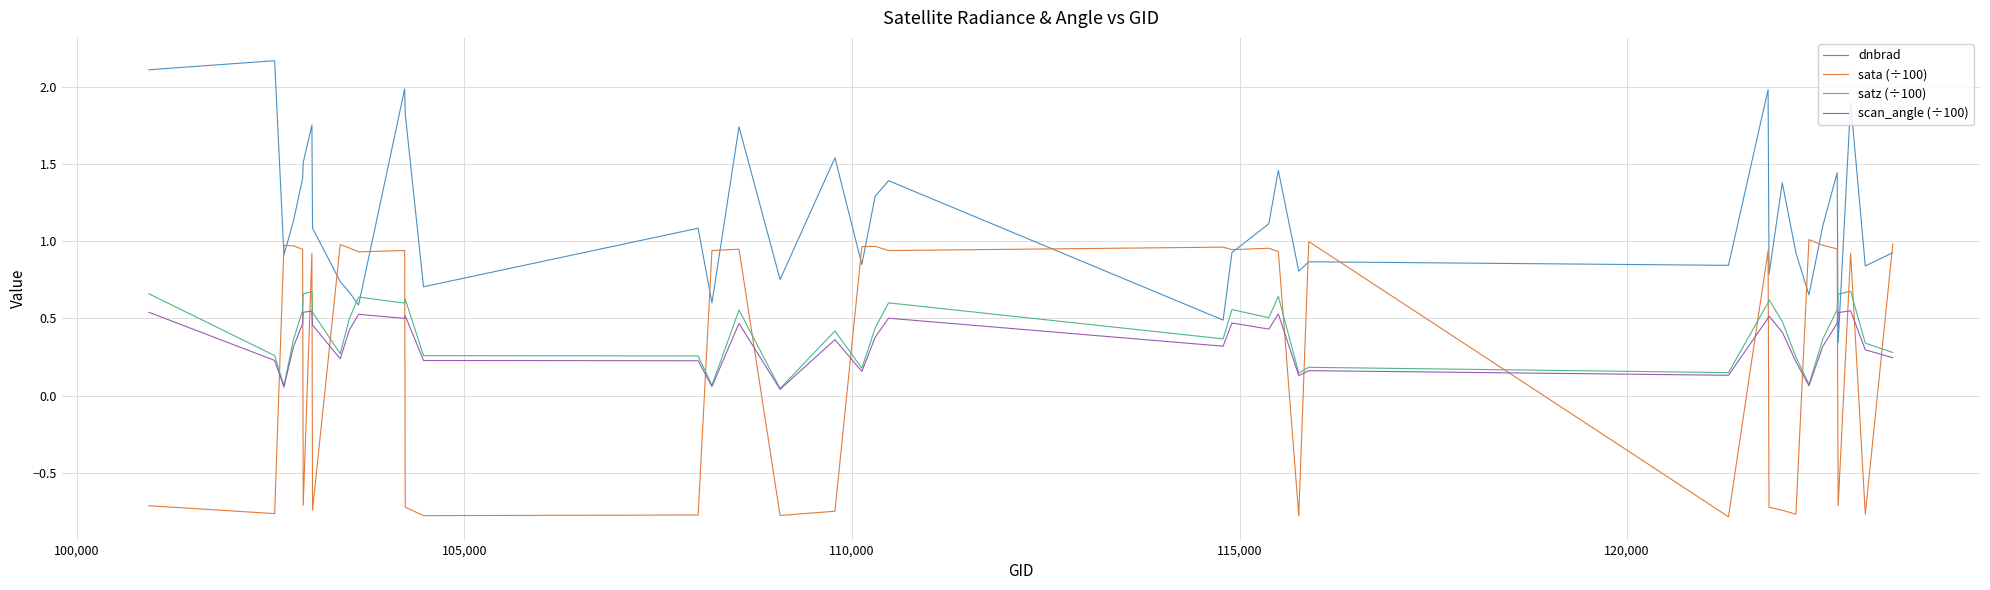

What is the greatest value displayed?

2.2